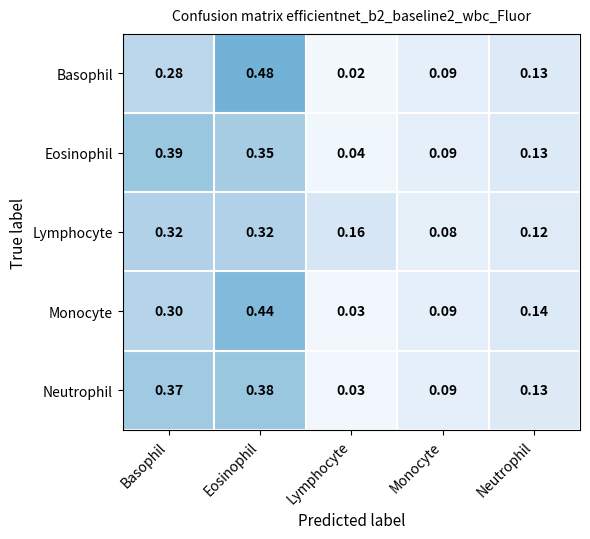

Which series has the widest spread of values?

Basophil